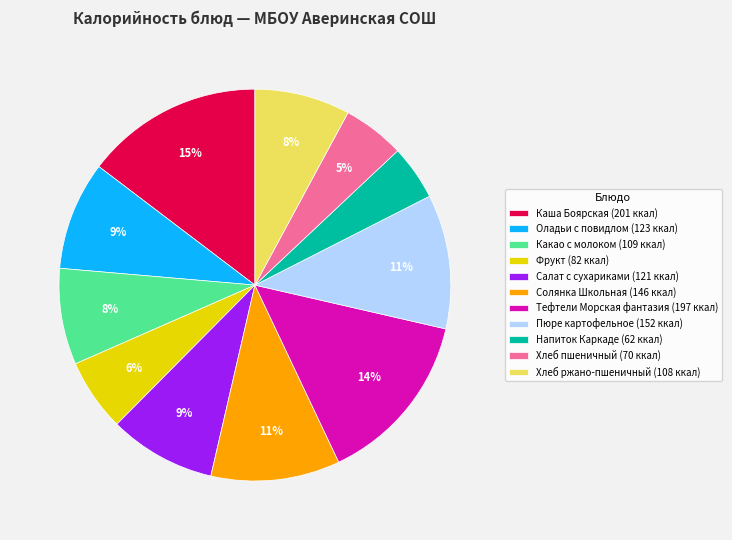

Is there any slice that represents more than half of the pie?

No